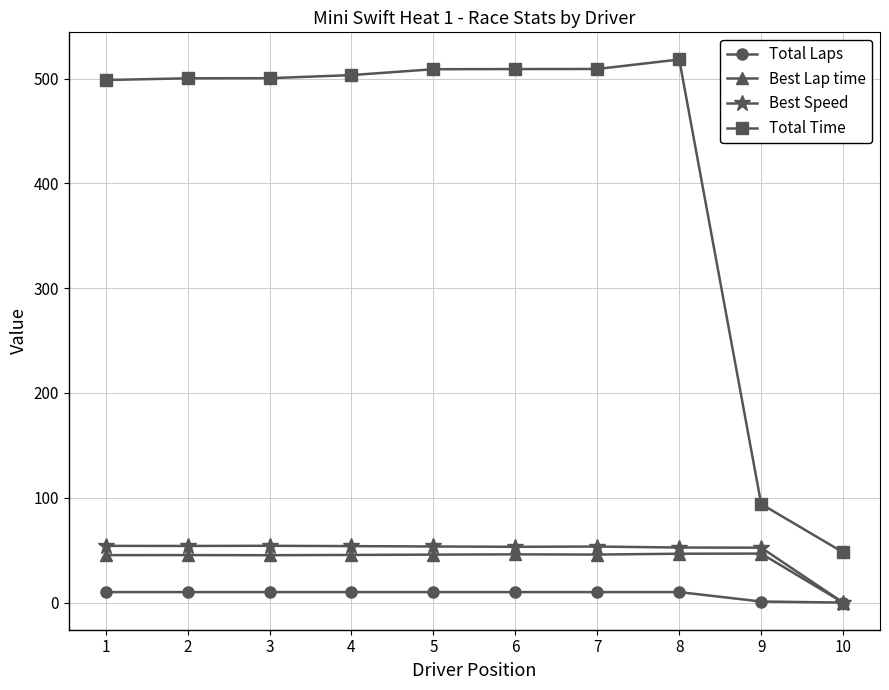

True or false: Total Time and Best Speed cross at least once.

False